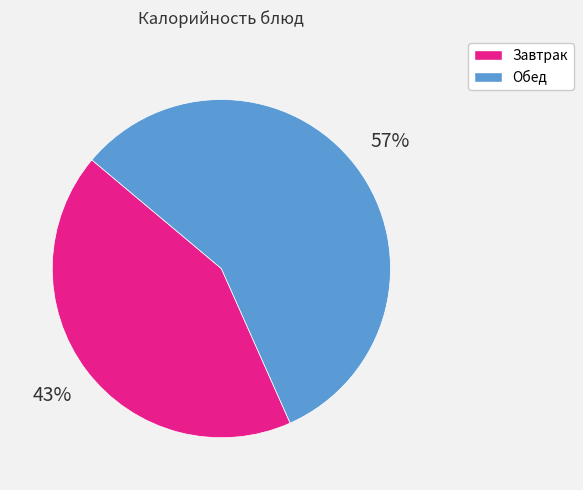

Is there a majority slice in this chart?

Yes